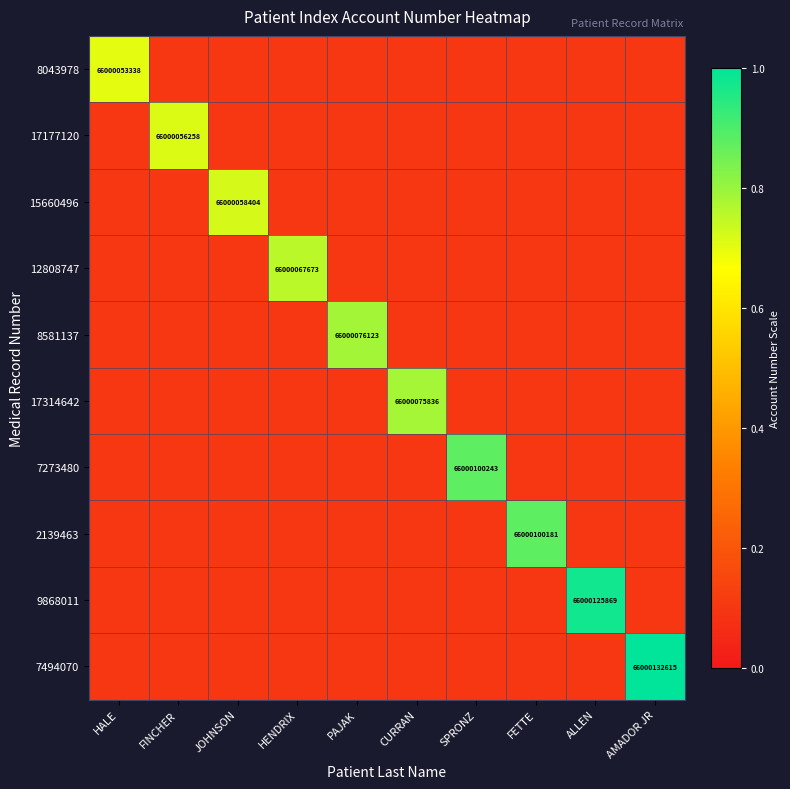

True or false: 17177120 has a value of 24774012500.9 at FINCHER.

False